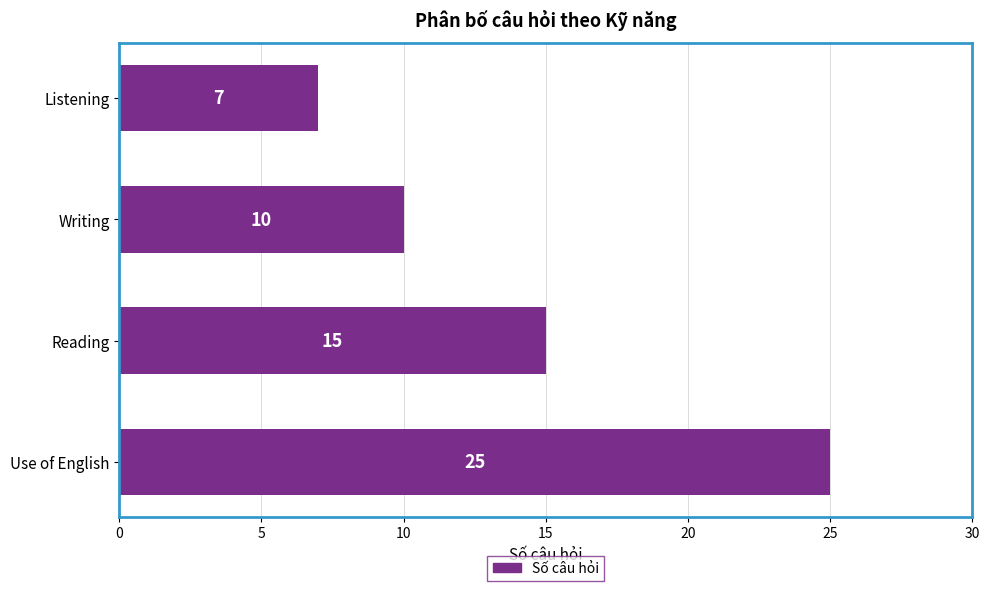

What is the sum of all values?

57